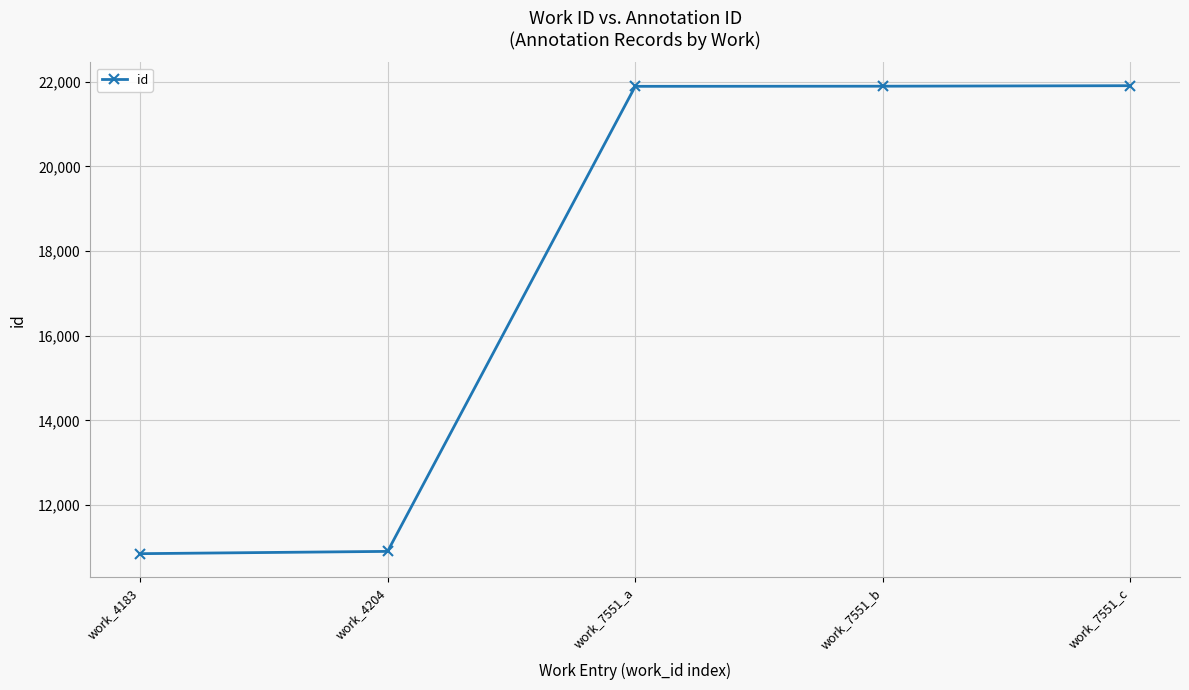

Approximately how many times larger is the value at work_7551_c compared to work_7551_b?

1.0